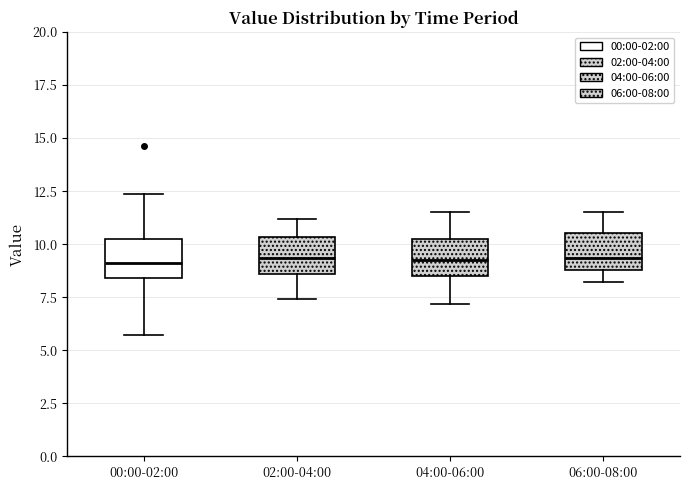

Reading left to right, read every box against the y-axis: the position of its median line, the range the box covers, and the ends of its whiskers. The values are not printed on the chart, so give them approximately, as read against the axis.

00:00-02:00: median 9.0, box 8.5 to 10.5, whiskers 5.5 to 12.5
02:00-04:00: median 9.5, box 8.5 to 10.5, whiskers 7.5 to 11.0
04:00-06:00: median 9.5, box 8.5 to 10.0, whiskers 7.0 to 11.5
06:00-08:00: median 9.5, box 9.0 to 10.5, whiskers 8.0 to 11.5